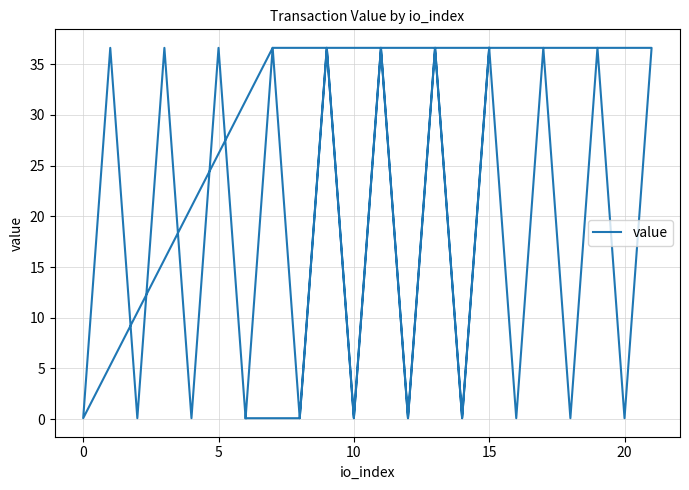

What is the label of the 18th point from the left?

17